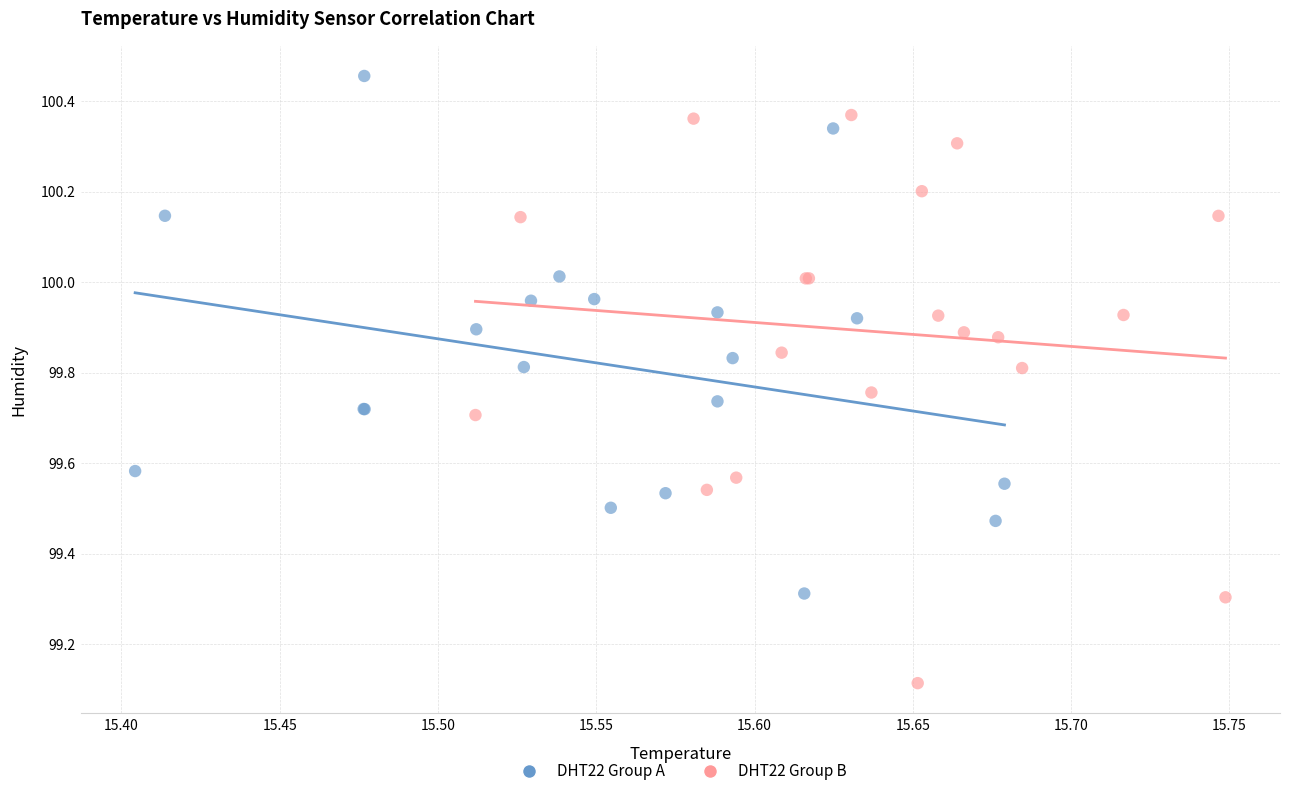

Which series reaches the minimum Y coordinate?

DHT22 Group B